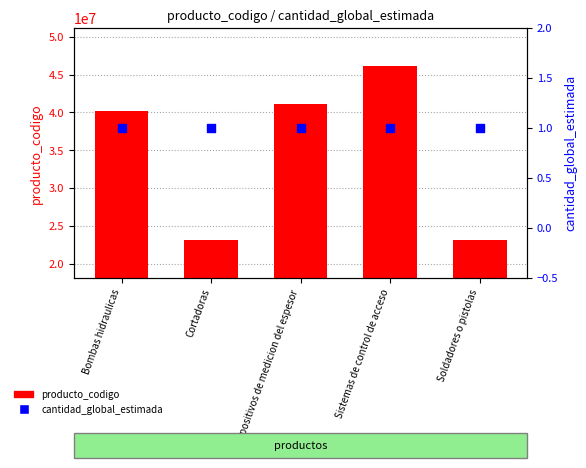

Which series has the largest Y range (max minus min)?

producto_codigo